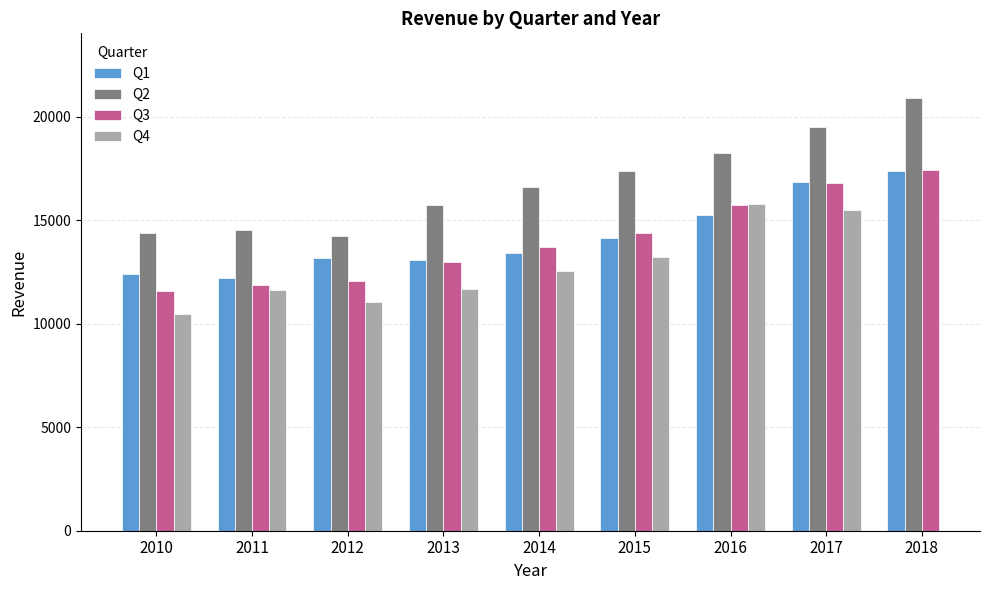

What is the difference between the Q1 values at 2018 and 2012?

4207